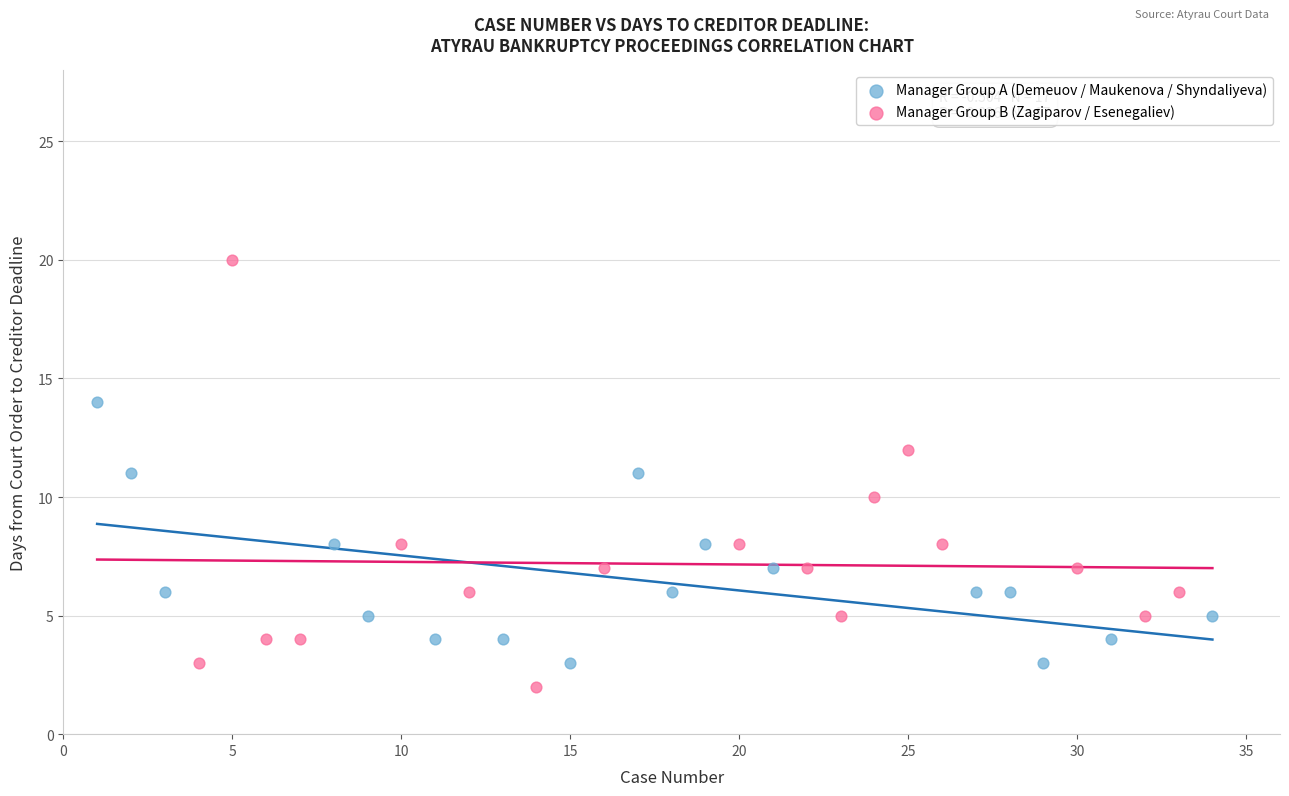

Which series contains the highest Y value?

Manager Group B (Zagiparov / Esenegaliev)